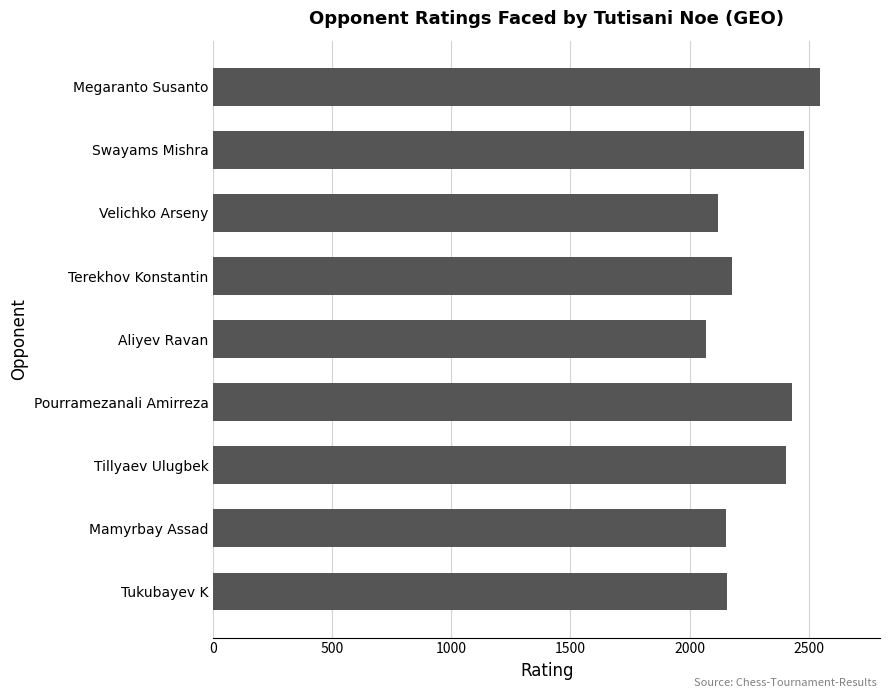

What is the minimum value shown in the chart?

2070